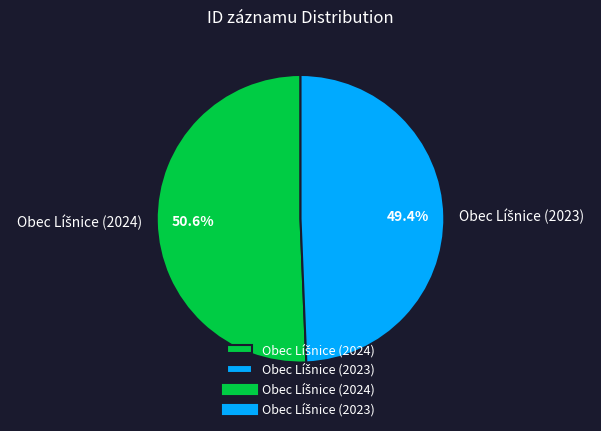

Is there any slice that represents more than half of the pie?

Yes